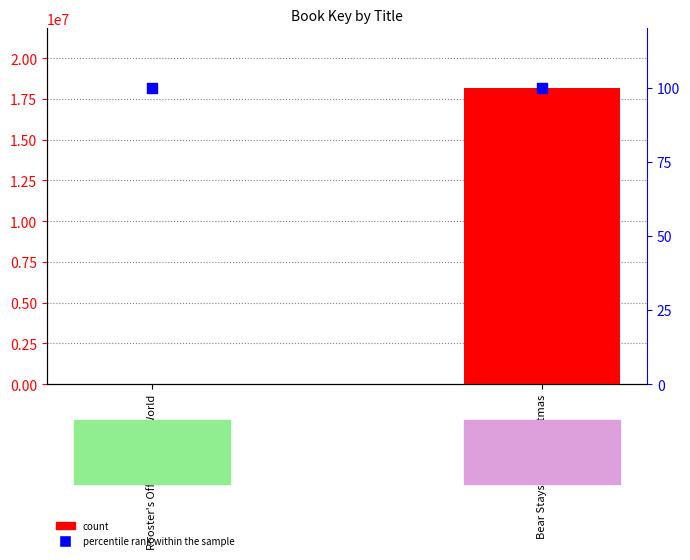

Which series has the largest Y range (max minus min)?

count